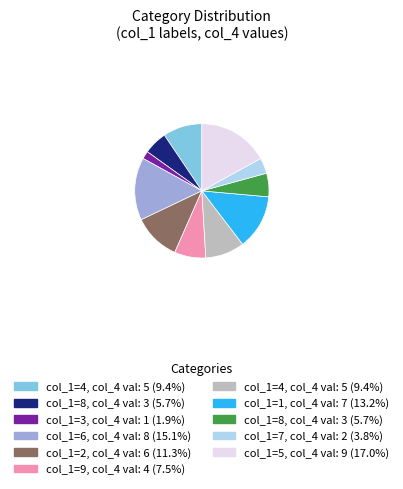

How many slices are in this pie chart?

11